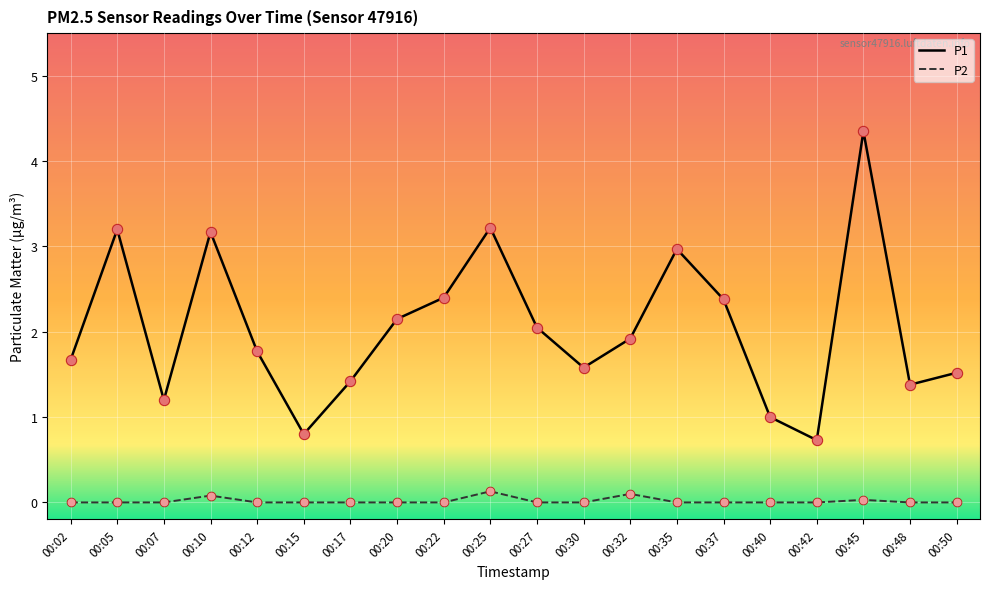

Which series has the largest range (max minus min)?

P1